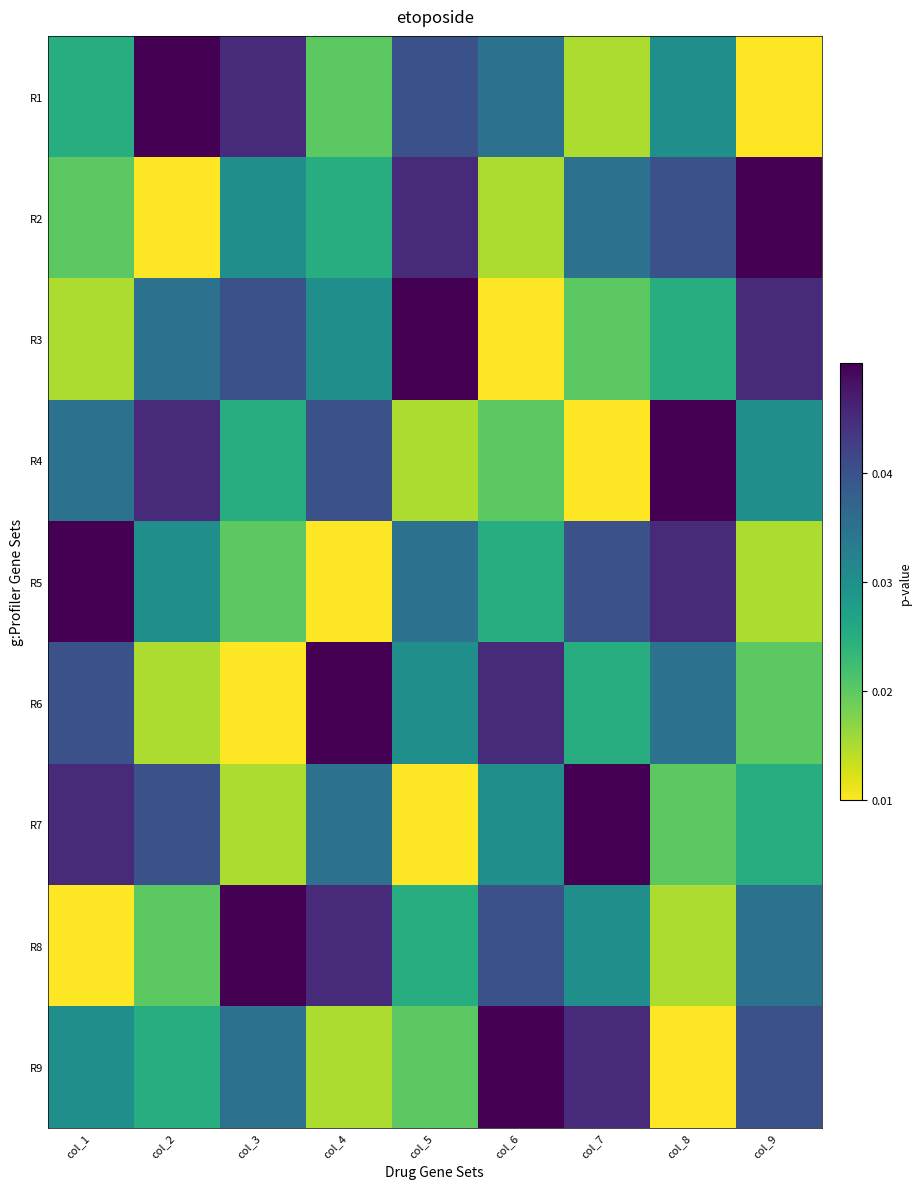

Reading left to right, transcribe all the data shown in this chart.

R1: col_1=0.0	col_2=0.1	col_3=0.0	col_4=0.0	col_5=0.0	col_6=0.0	col_7=0.0	col_8=0.0	col_9=0.0
R2: col_1=0.0	col_2=0.0	col_3=0.0	col_4=0.0	col_5=0.0	col_6=0.0	col_7=0.0	col_8=0.0	col_9=0.1
R3: col_1=0.0	col_2=0.0	col_3=0.0	col_4=0.0	col_5=0.1	col_6=0.0	col_7=0.0	col_8=0.0	col_9=0.0
R4: col_1=0.0	col_2=0.0	col_3=0.0	col_4=0.0	col_5=0.0	col_6=0.0	col_7=0.0	col_8=0.1	col_9=0.0
R5: col_1=0.1	col_2=0.0	col_3=0.0	col_4=0.0	col_5=0.0	col_6=0.0	col_7=0.0	col_8=0.0	col_9=0.0
R6: col_1=0.0	col_2=0.0	col_3=0.0	col_4=0.1	col_5=0.0	col_6=0.0	col_7=0.0	col_8=0.0	col_9=0.0
R7: col_1=0.0	col_2=0.0	col_3=0.0	col_4=0.0	col_5=0.0	col_6=0.0	col_7=0.1	col_8=0.0	col_9=0.0
R8: col_1=0.0	col_2=0.0	col_3=0.1	col_4=0.0	col_5=0.0	col_6=0.0	col_7=0.0	col_8=0.0	col_9=0.0
R9: col_1=0.0	col_2=0.0	col_3=0.0	col_4=0.0	col_5=0.0	col_6=0.1	col_7=0.0	col_8=0.0	col_9=0.0